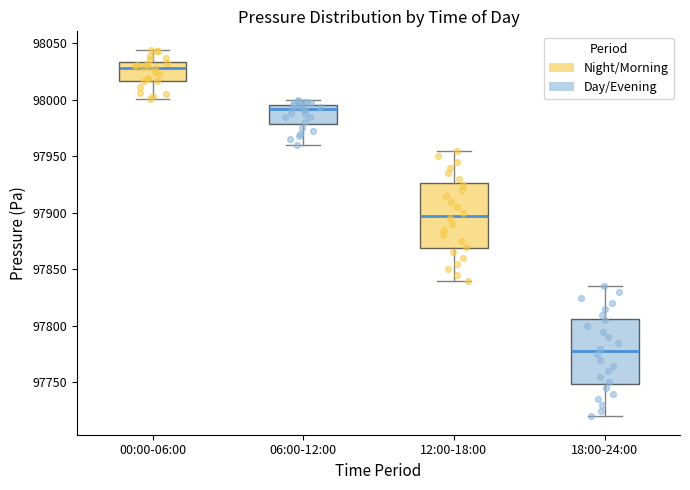

Reading left to right, transcribe this box plot: for each box, give where its median line is, the range the box spans, and where its two whiskers end, as read against the y-axis. The values are not printed on the chart, so give them approximately, as read against the axis.

00:00-06:00: median 98030, box 98015 to 98035, whiskers 98000 to 98045
06:00-12:00: median 97990, box 97980 to 97995, whiskers 97960 to 98000
12:00-18:00: median 97900, box 97870 to 97925, whiskers 97840 to 97955
18:00-24:00: median 97780, box 97750 to 97805, whiskers 97720 to 97835